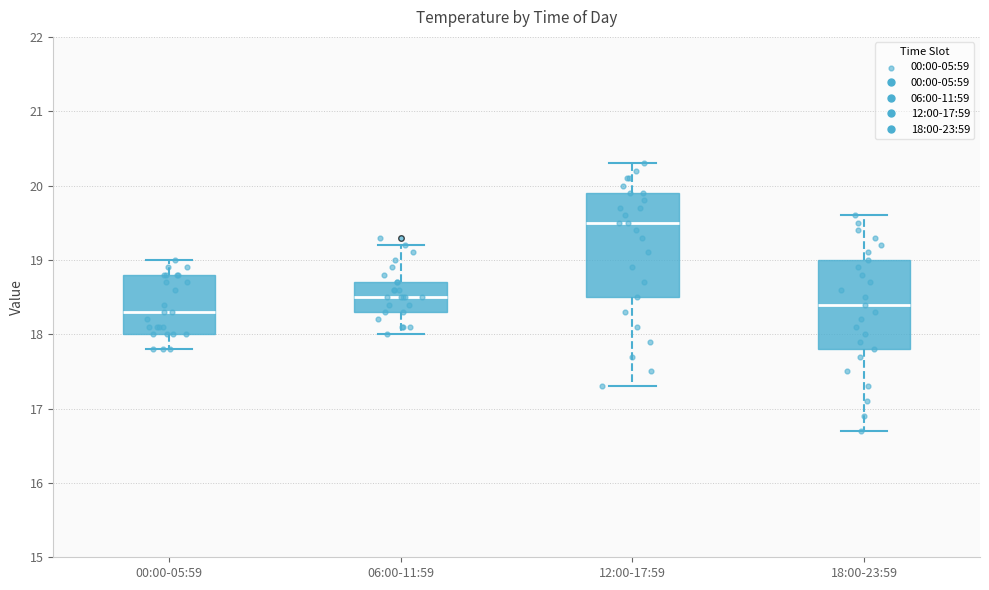

Comparing the boxes themselves (not the whiskers), which one is the tallest?

12:00-17:59